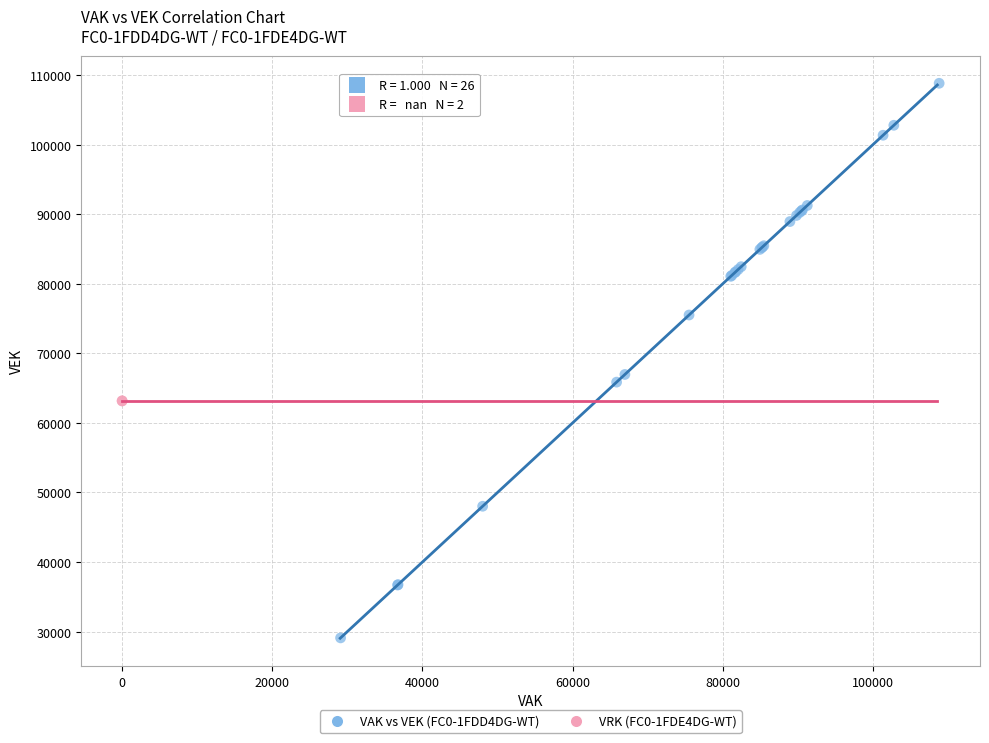

What are all the series names shown in the legend?

VAK vs VEK (FC0-1FDD4DG-WT), VRK (FC0-1FDE4DG-WT)